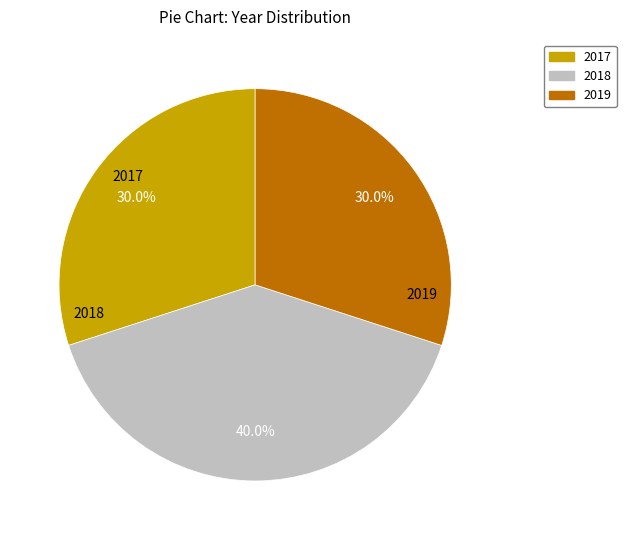

Count the number of slices in the pie.

3